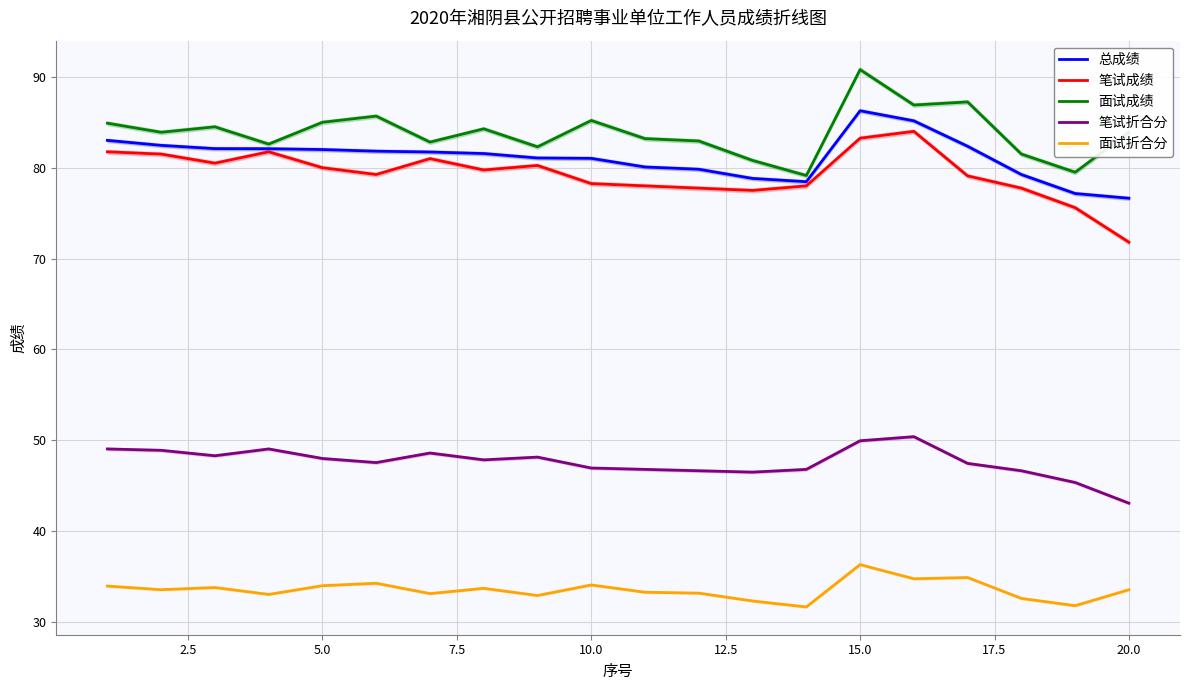

What is the difference between the highest and lowest values at 16?

52.3